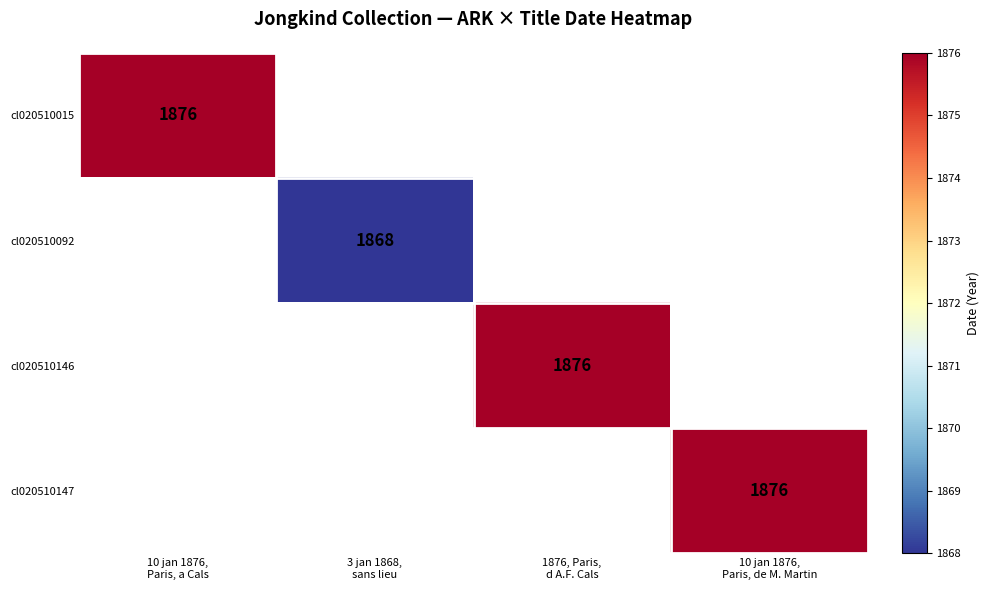

True or false: cl020510147 has a value of 1876.0 at 10 jan 1876, Paris, de M. Martin.

True